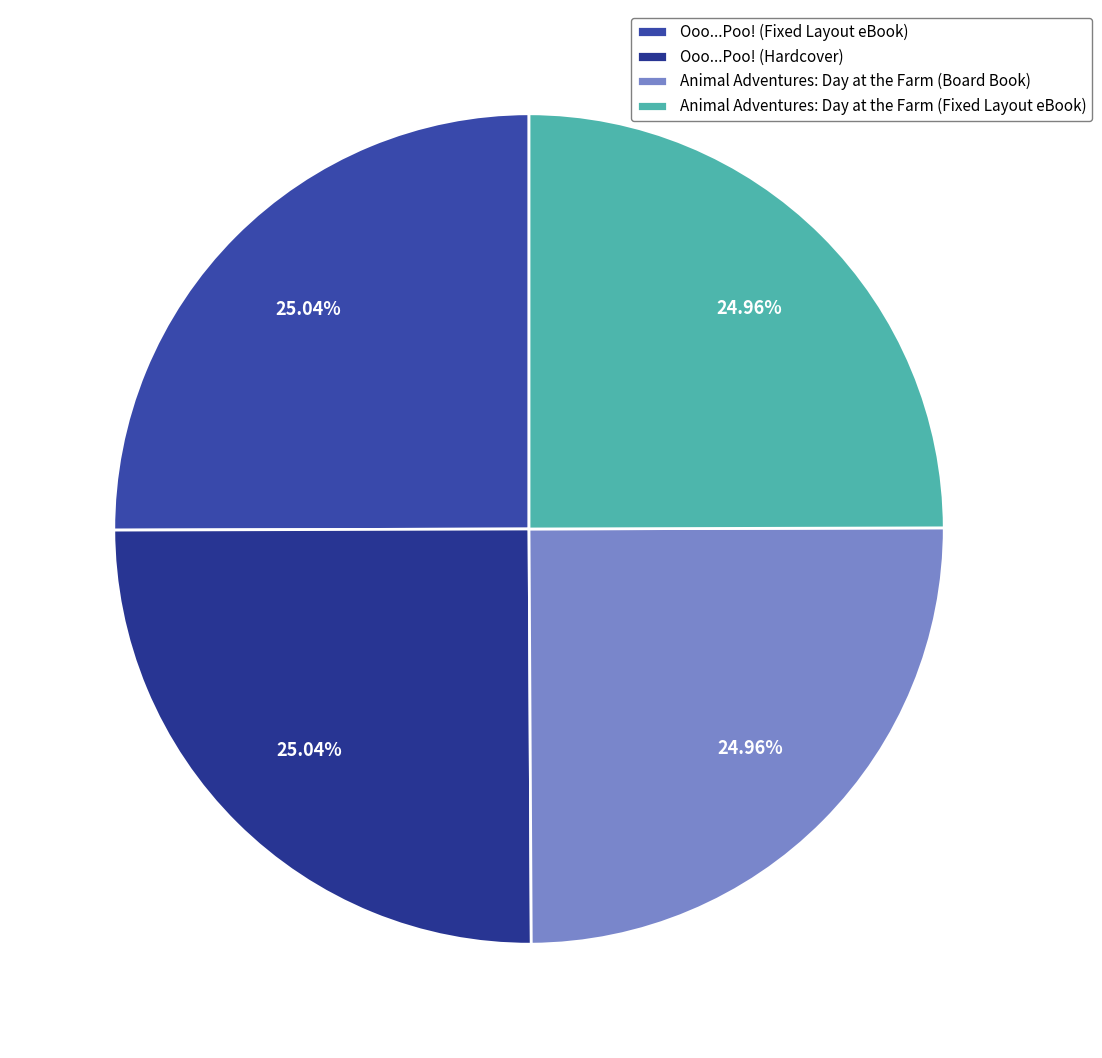

How many slices are in this pie chart?

4